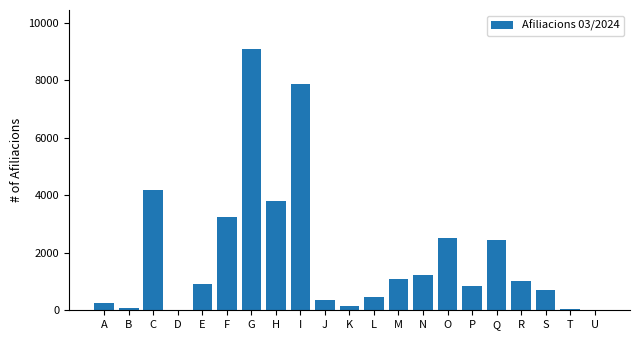

At which label is the value closest to 4540?

C